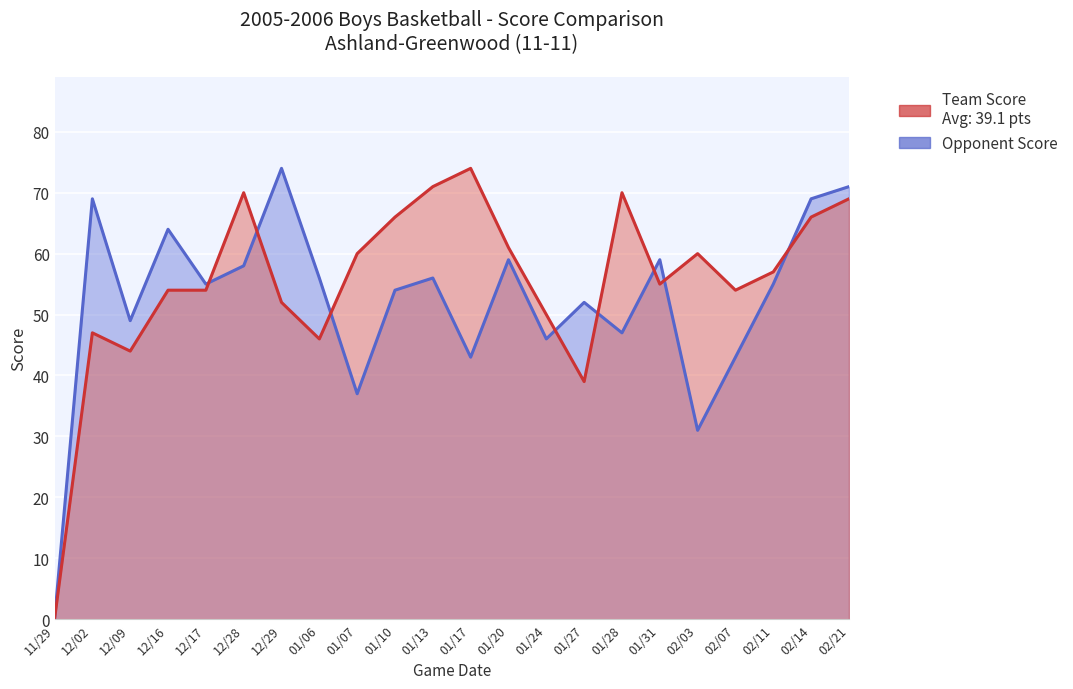

The value of Opponent Score at 01/20 is 101. True or false?

False